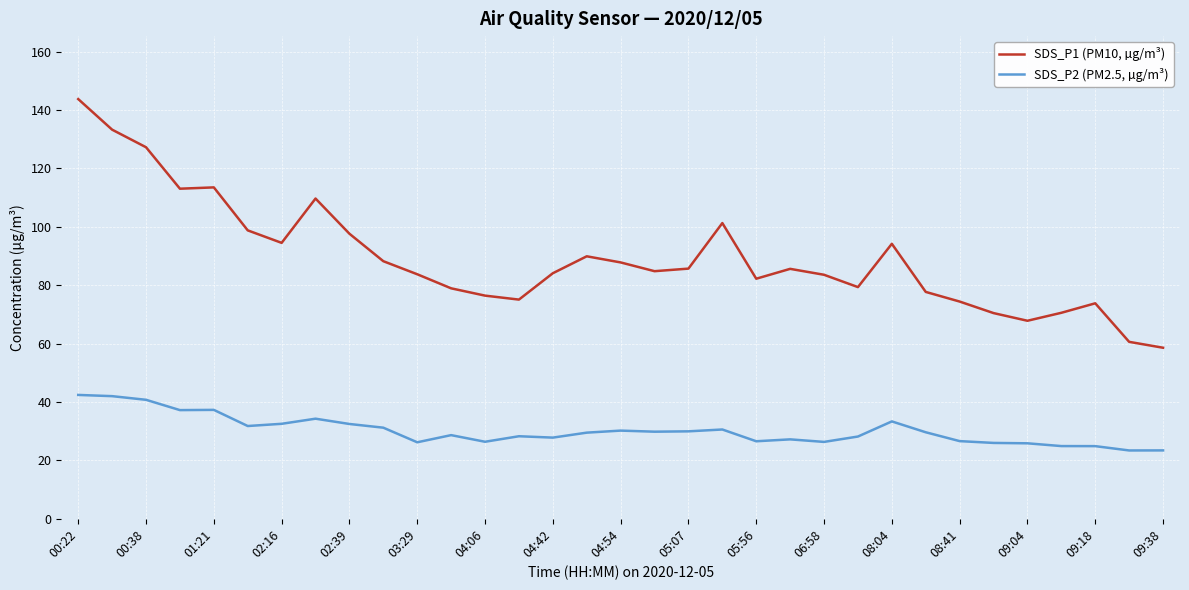

What is the smallest value displayed?

23.4